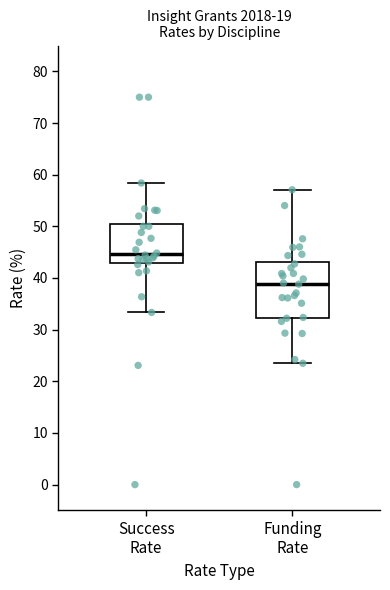

Which box has the highest median line?

Success Rate